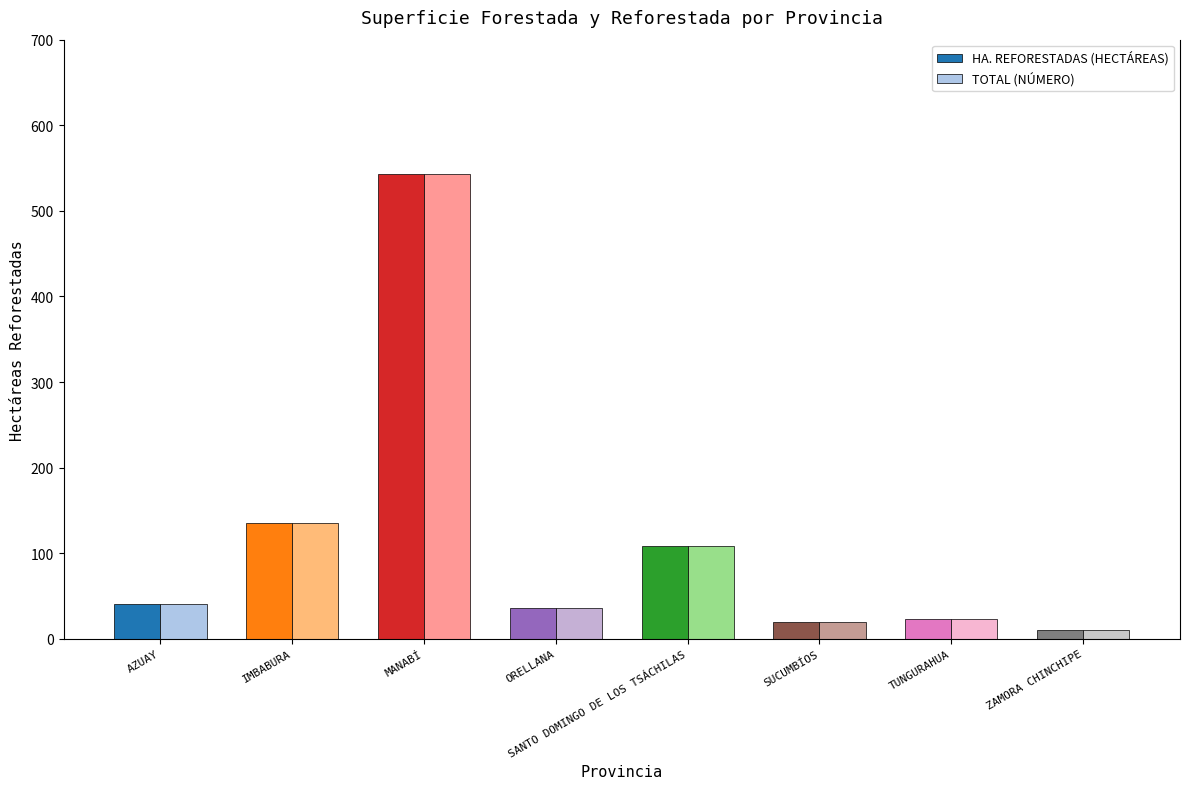

What are all the series names shown in the legend?

HA. REFORESTADAS (HECTÁREAS), TOTAL (NÚMERO)